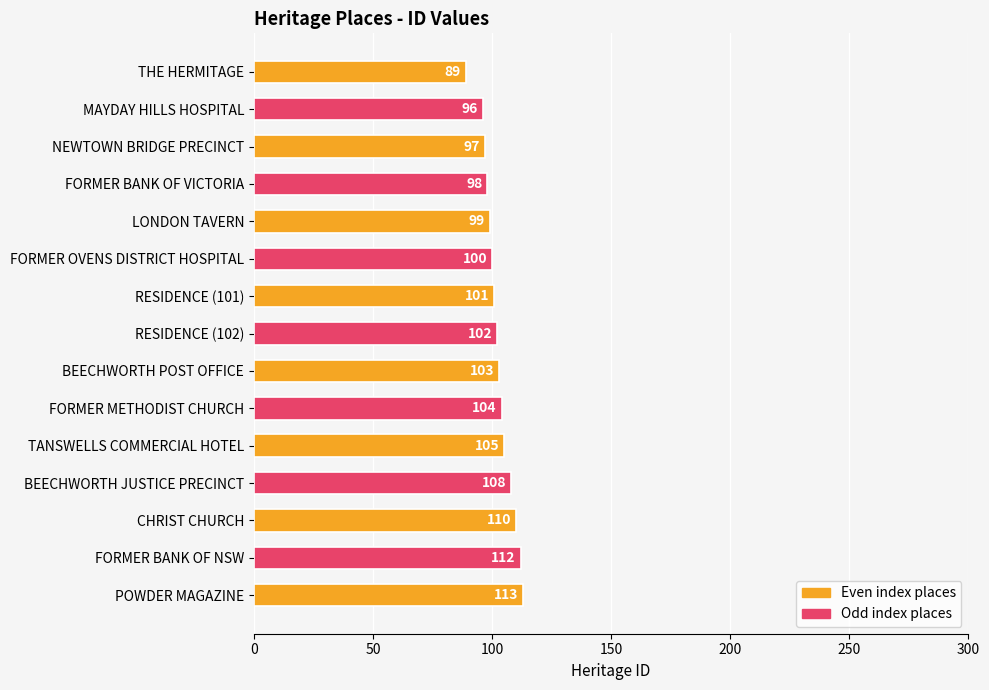

The value at FORMER OVENS DISTRICT HOSPITAL is 70. True or false?

False